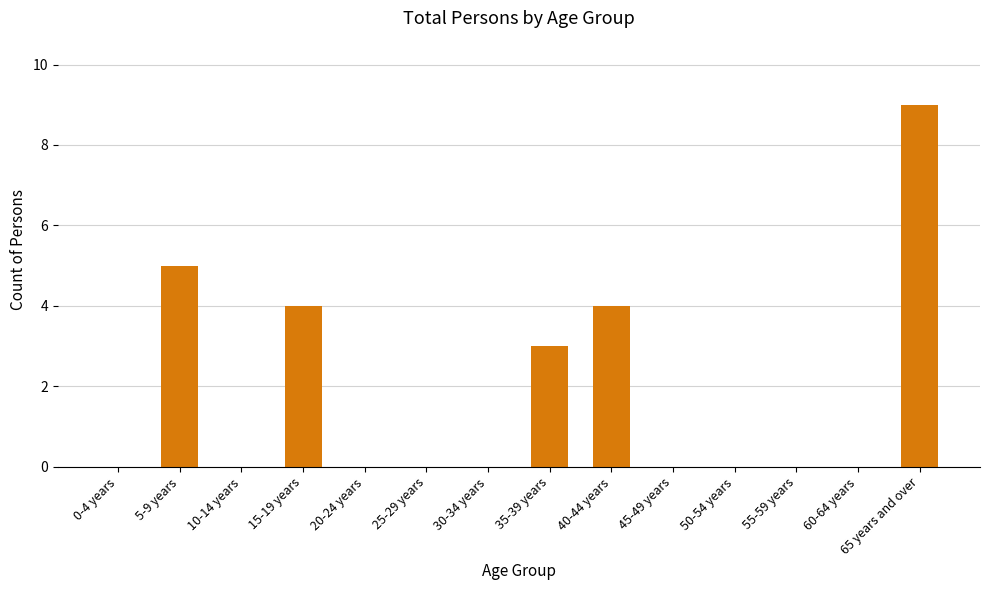

True or false: the data shows -5 at 10-14 years.

False